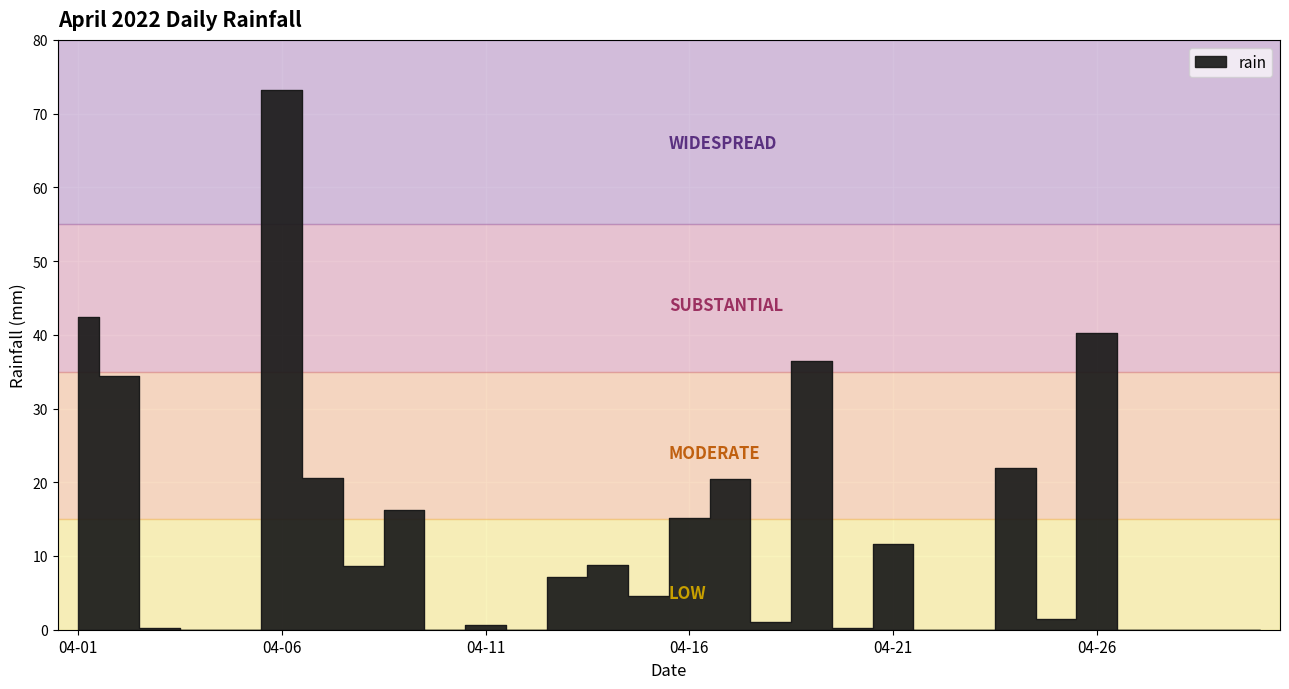

How many points are lower than both their immediate neighbors (excluding endpoints)?

7